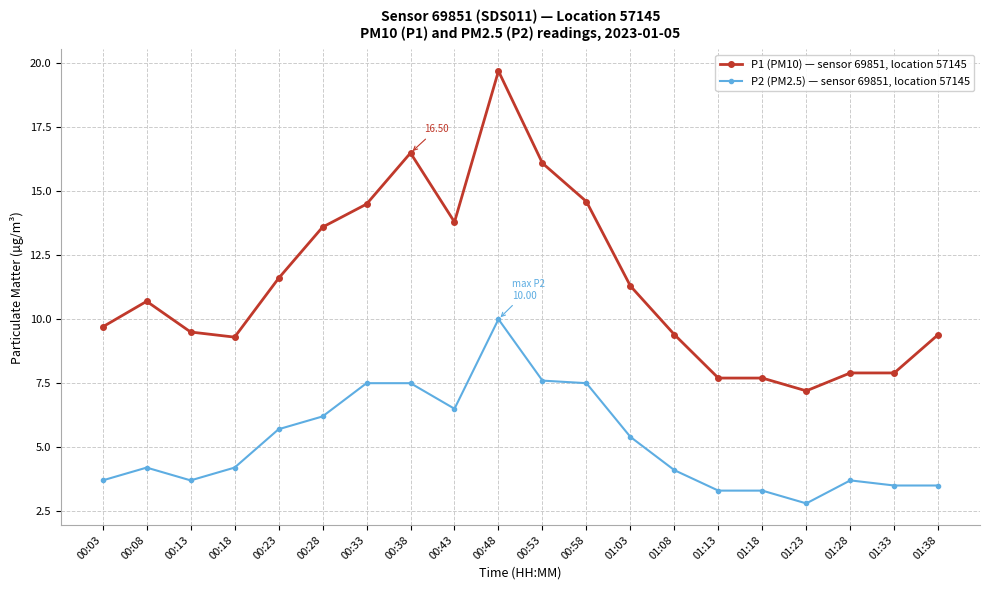

Reading left to right, extract all data points from this chart.

P1 (PM10) — sensor 69851, location 57145: 00:03=9.7	00:08=10.7	00:13=9.5	00:18=9.3	00:23=11.6	00:28=13.6	00:33=14.5	00:38=16.5	00:43=13.8	00:48=19.7	00:53=16.1	00:58=14.6	01:03=11.3	01:08=9.4	01:13=7.7	01:18=7.7	01:23=7.2	01:28=7.9	01:33=7.9	01:38=9.4
P2 (PM2.5) — sensor 69851, location 57145: 00:03=3.7	00:08=4.2	00:13=3.7	00:18=4.2	00:23=5.7	00:28=6.2	00:33=7.5	00:38=7.5	00:43=6.5	00:48=10.0	00:53=7.6	00:58=7.5	01:03=5.4	01:08=4.1	01:13=3.3	01:18=3.3	01:23=2.8	01:28=3.7	01:33=3.5	01:38=3.5